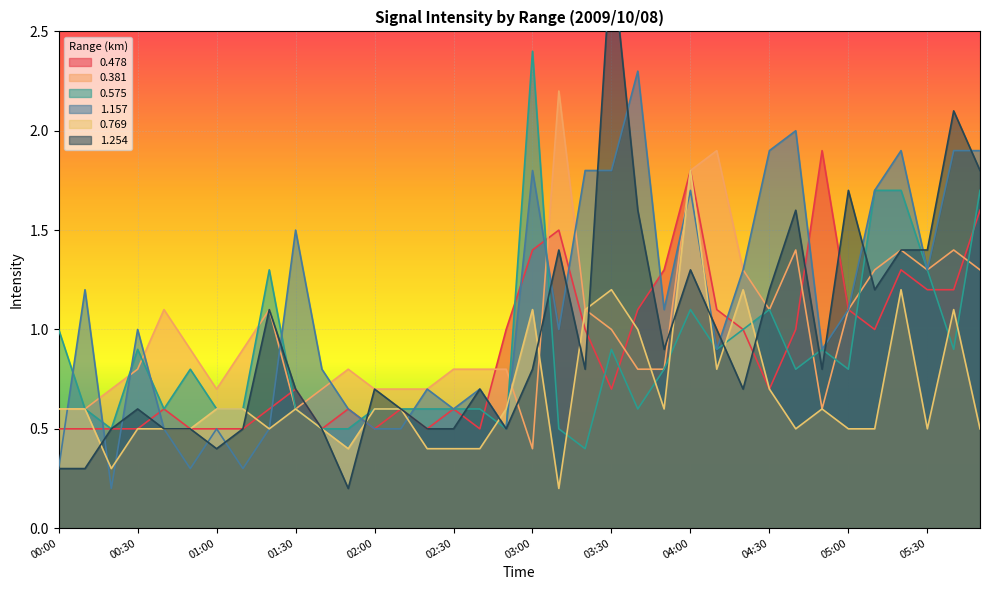

What is the approximate value of 1.254 at 00:20?

0.5